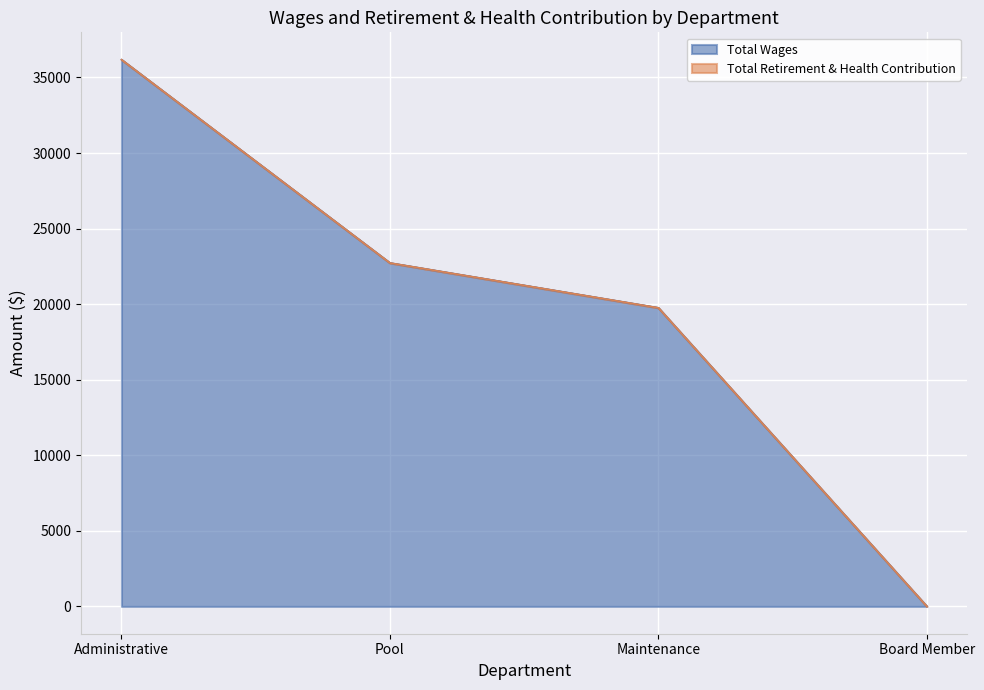

Rank the categories by value from lowest to highest.

Board Member, Maintenance, Pool, Administrative